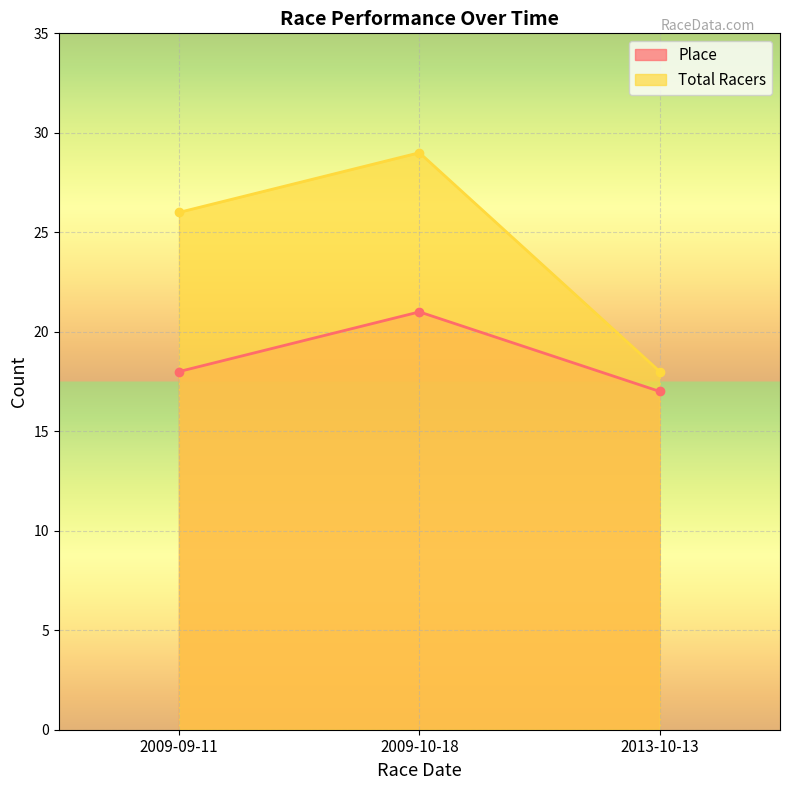

Reading left to right, what are all the values shown in this chart?

Place: 2009-09-11=18	2009-10-18=21	2013-10-13=17
Total Racers: 2009-09-11=26	2009-10-18=29	2013-10-13=18